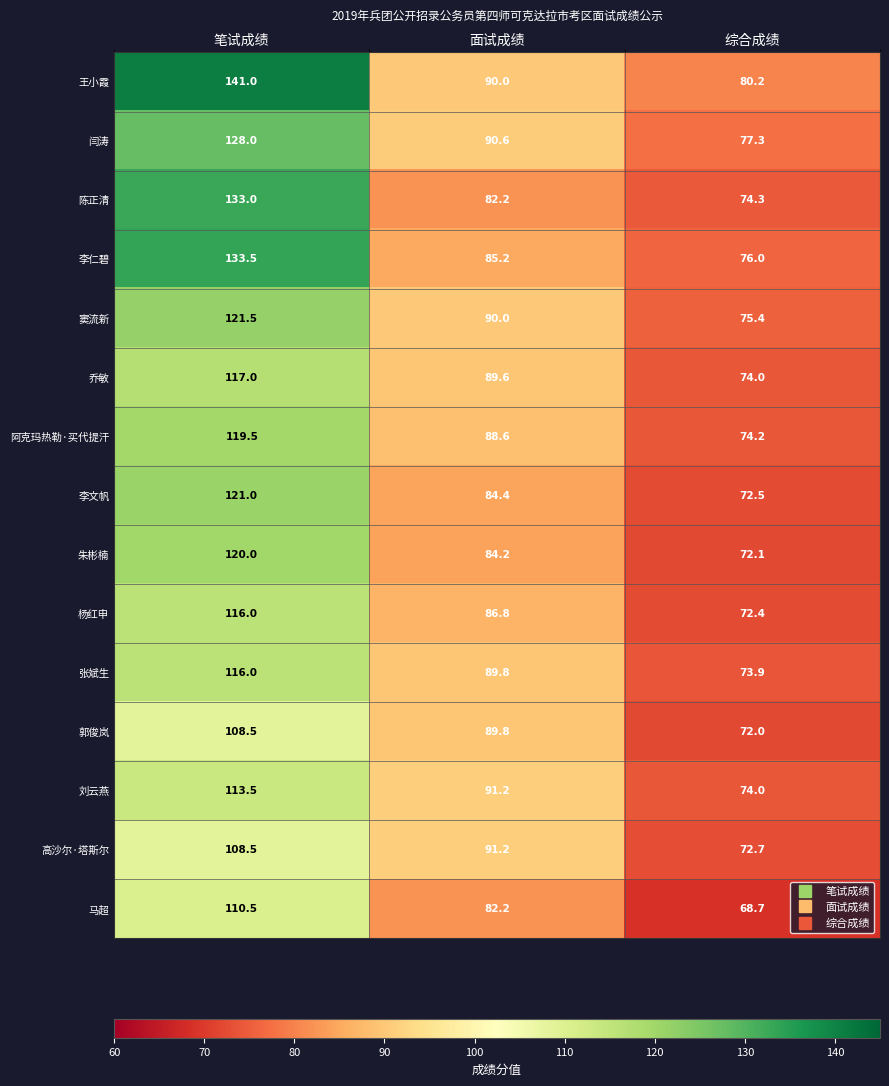

How many series are shown in this chart?

15